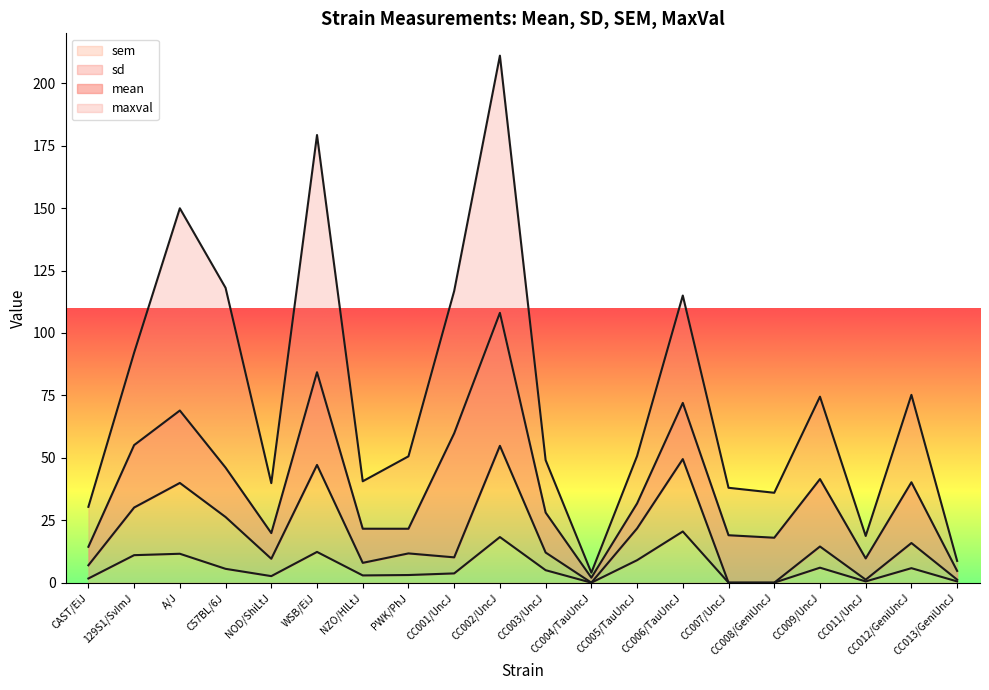

What is the highest value of the sem series?

20.5